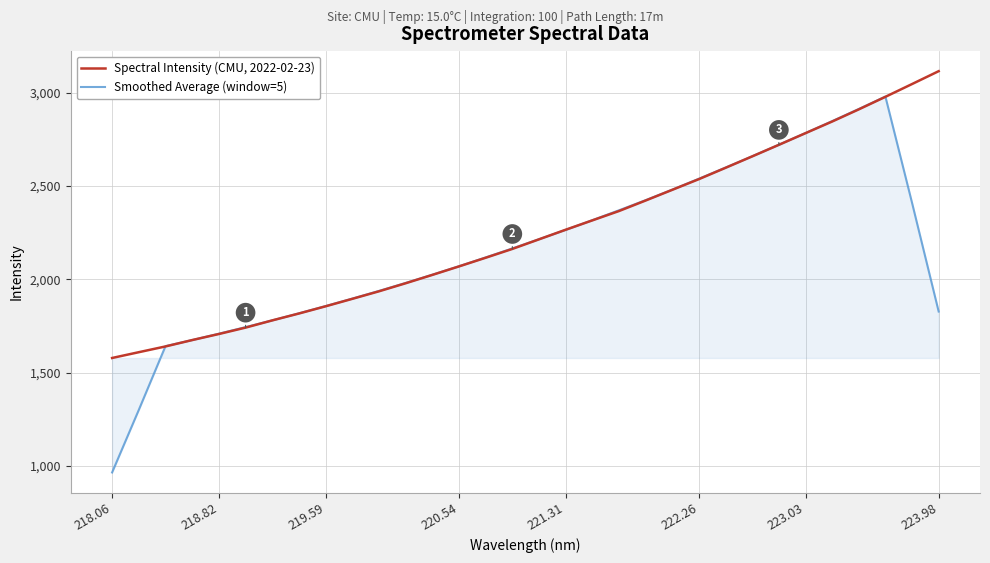

In Smoothed Average (window=5), how many points are higher than both neighbors (excluding endpoints)?

1